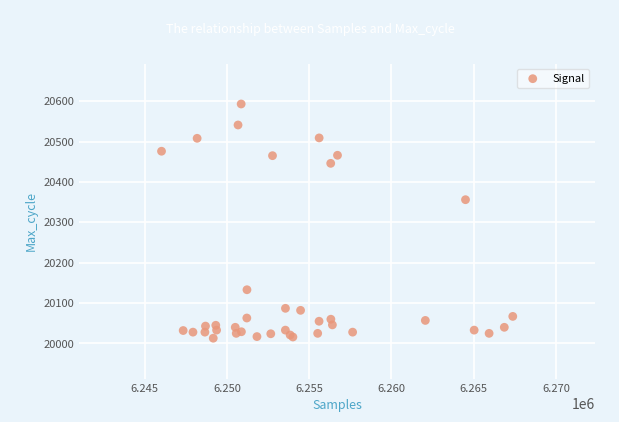

What Y value in the scatter plot is closest to 20303?

20356